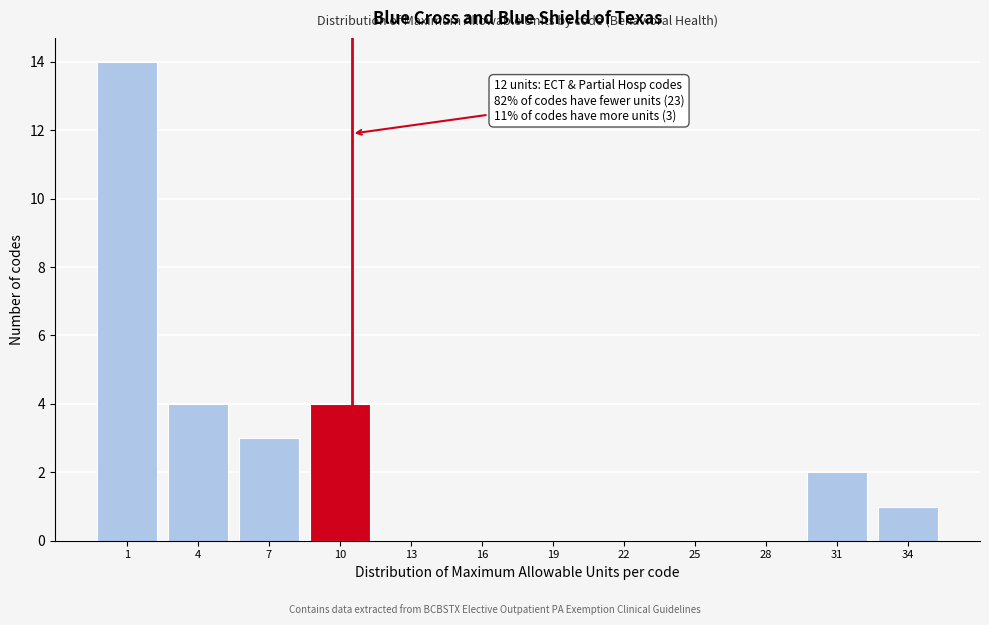

Reading left to right, transcribe all the data shown in this chart.

1=14	4=4	7=3	10=4	13=0	16=0	19=0	22=0	25=0	28=0	31=2	34=1